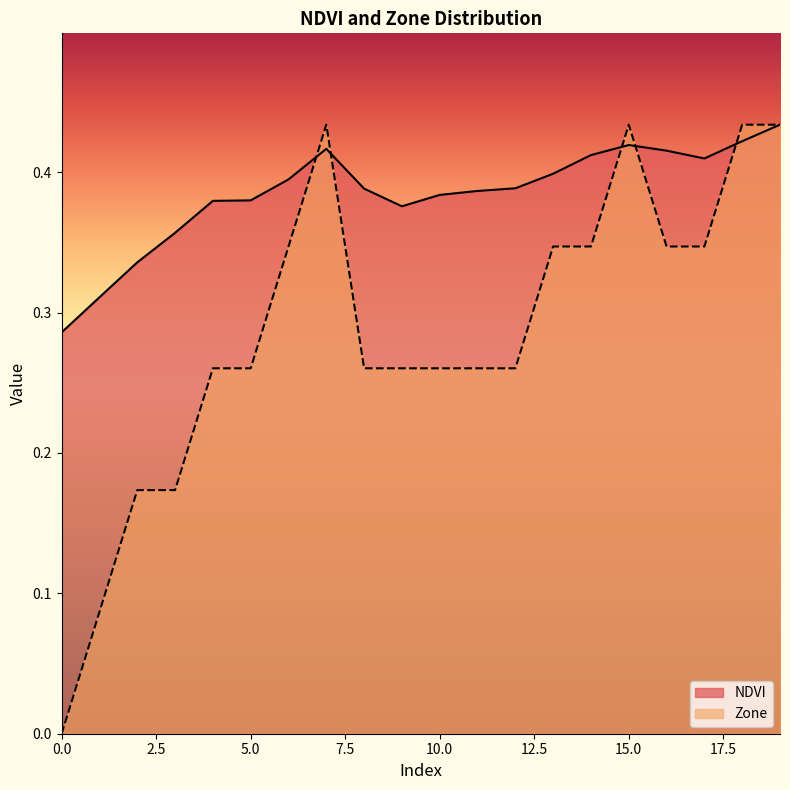

What is the average value of the Zone series?

0.3